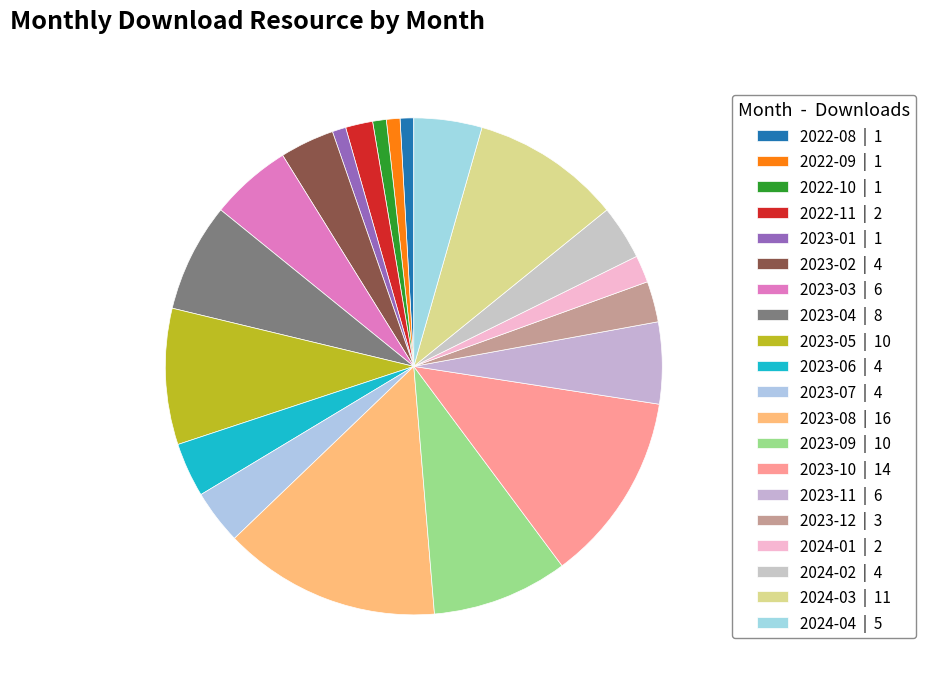

To the nearest percent, what is the difference between the 2023-08 and 2023-06 slice percentages?

11%